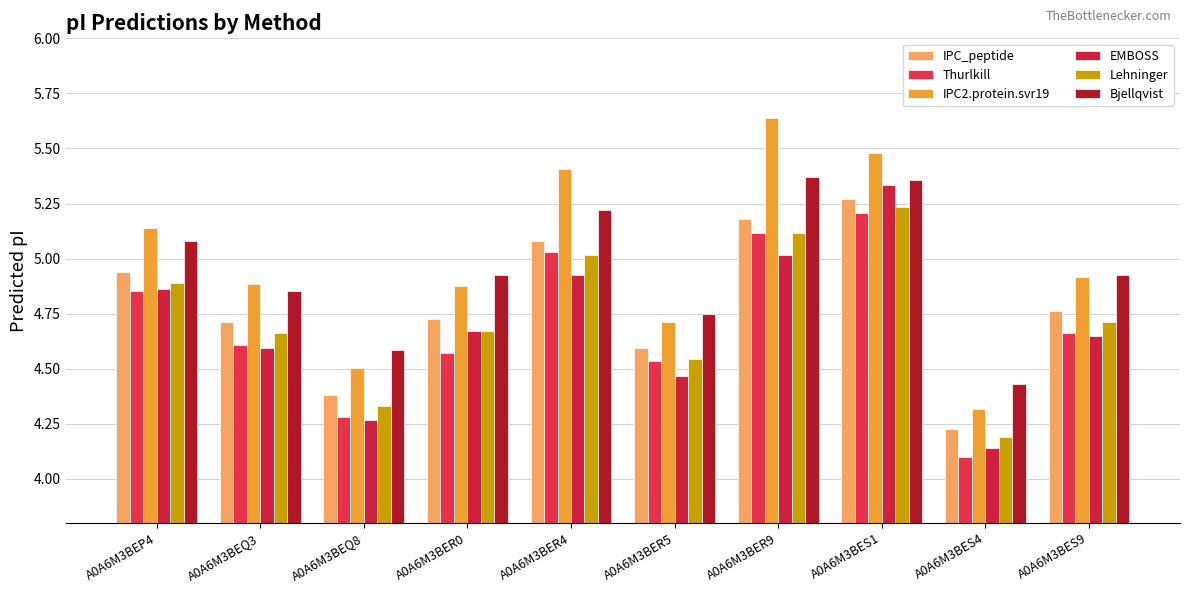

What position from the right is A0A6M3BER0?

7